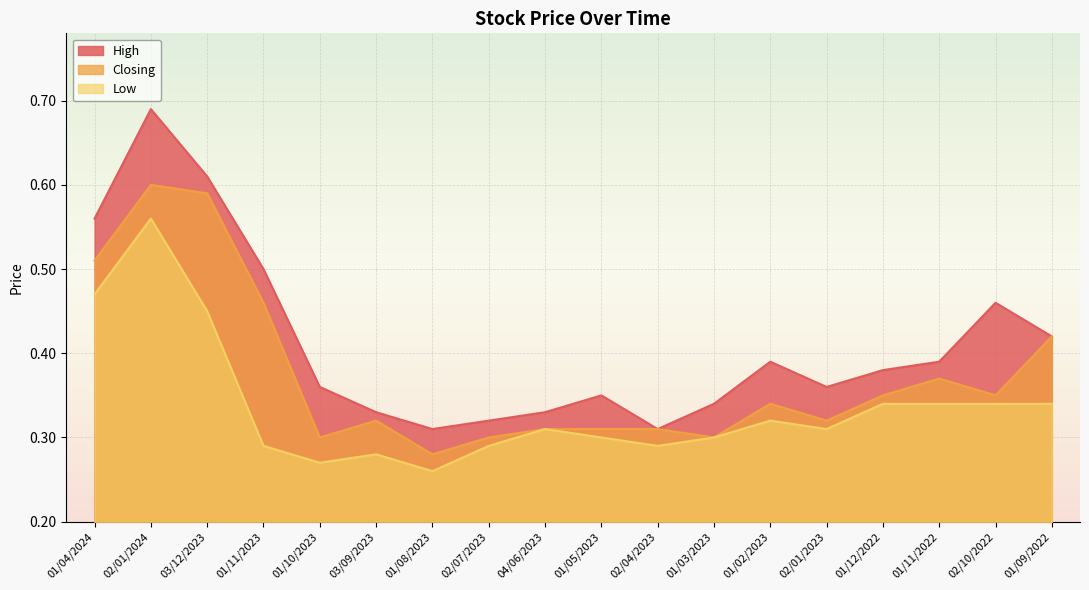

What is the total value across all series at 01/11/2023?

1.2